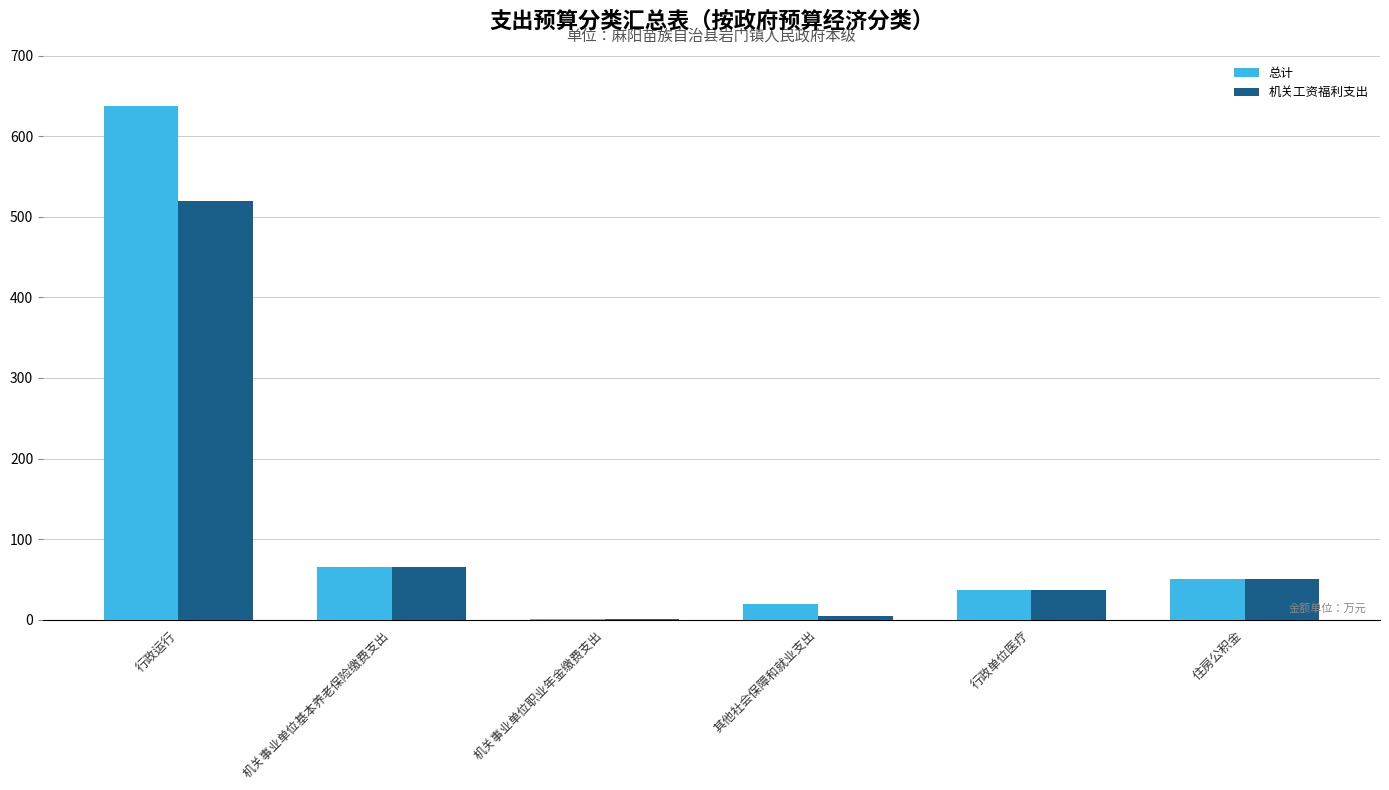

The 机关工资福利支出 series shows 37.1 at 行政单位医疗. True or false?

True